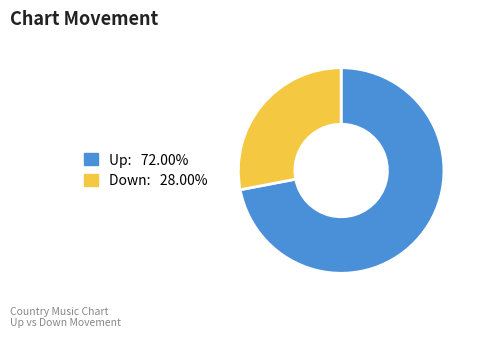

Is there any slice that represents more than half of the pie?

Yes